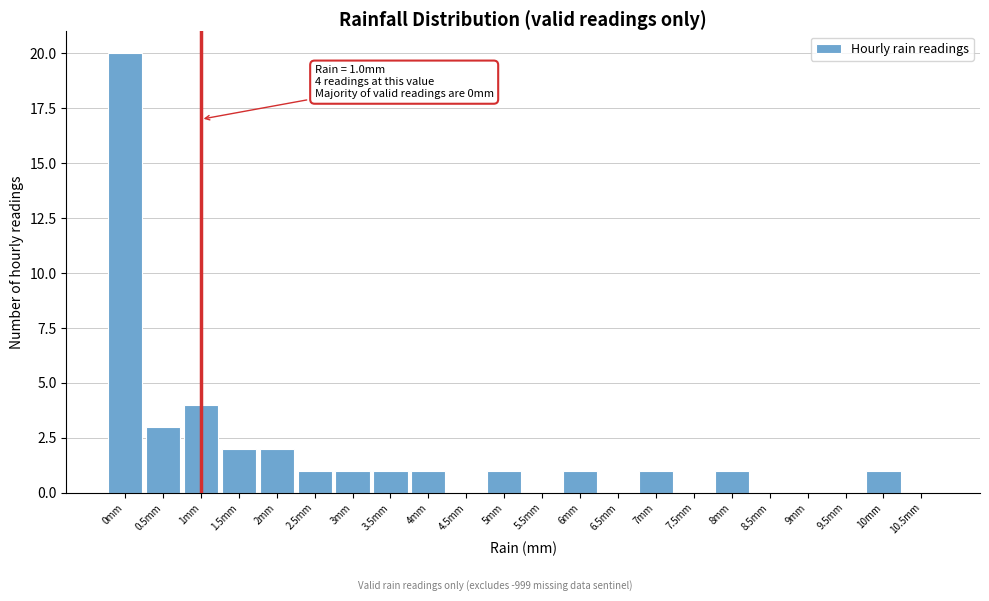

Over which range of the x-axis is the bar tallest?

-0.25 to 0.25